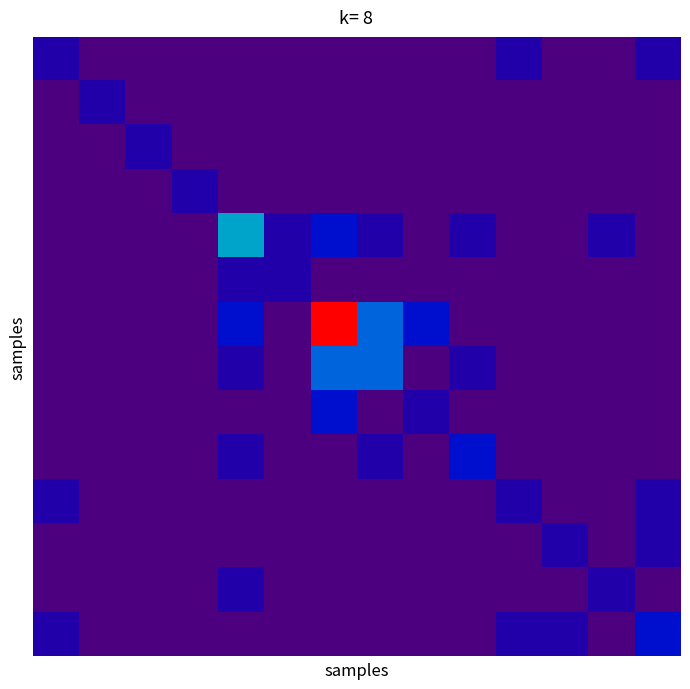

At which category is the sum across all series the highest?

6